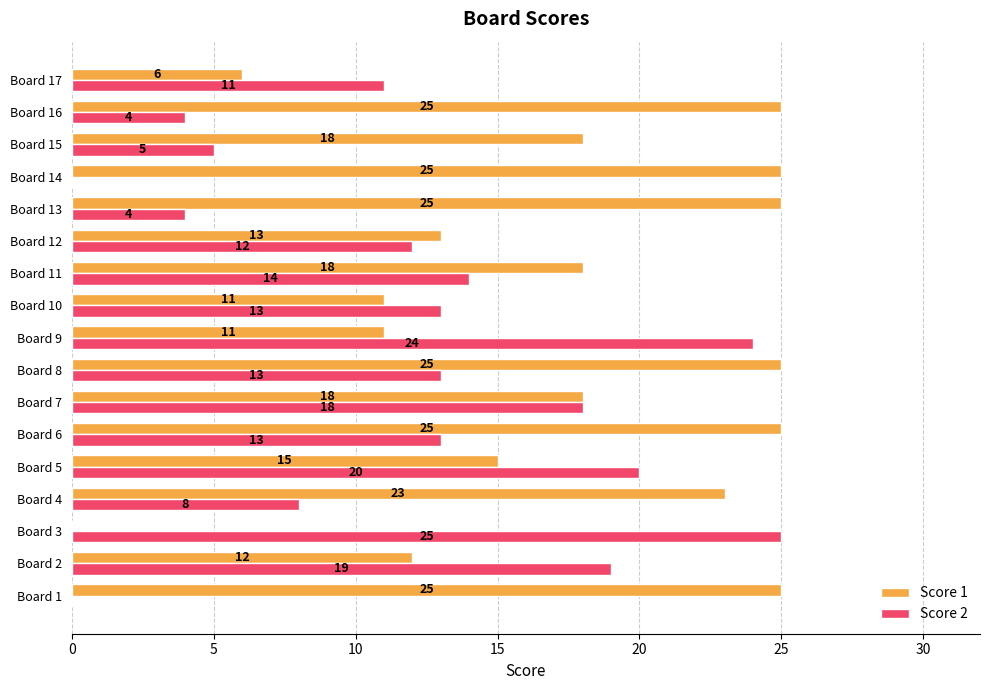

The value of Score 2 at Board 16 is 4. True or false?

True